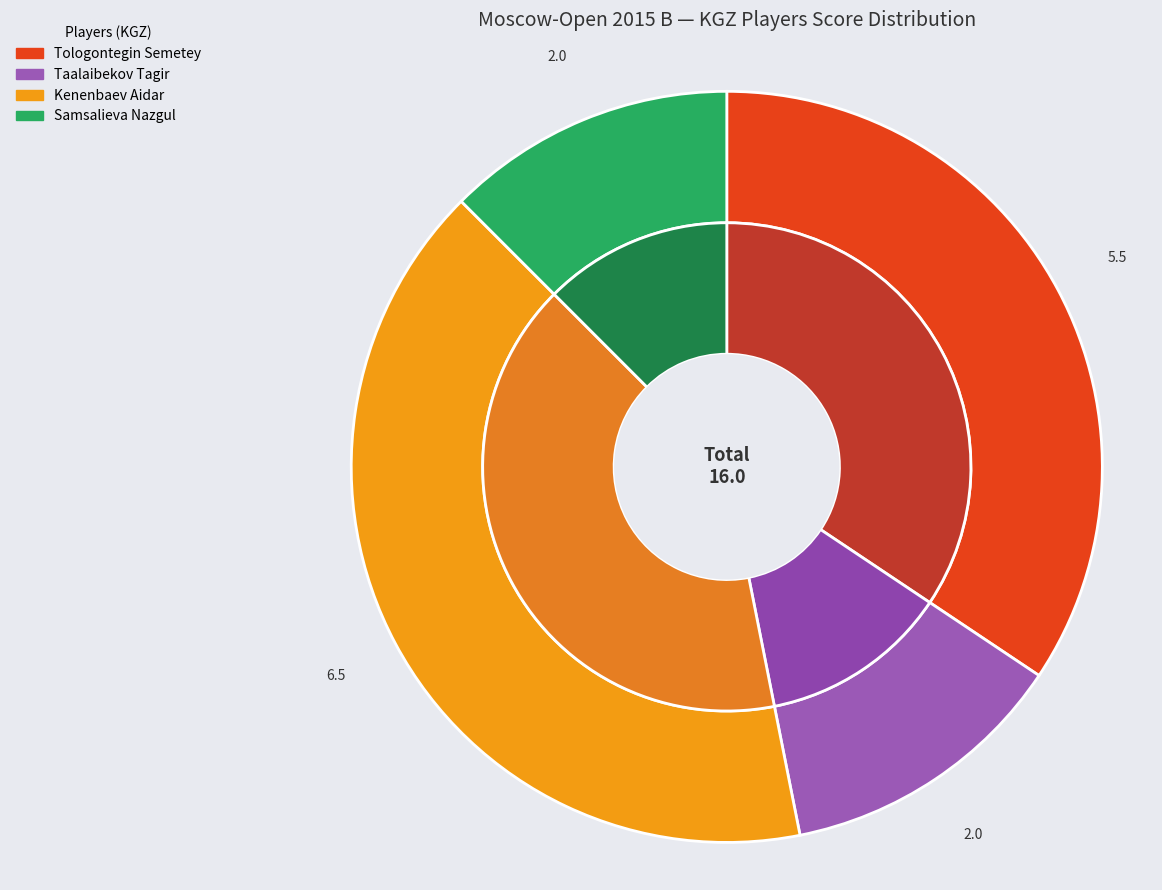

Is there a majority slice in this chart?

No